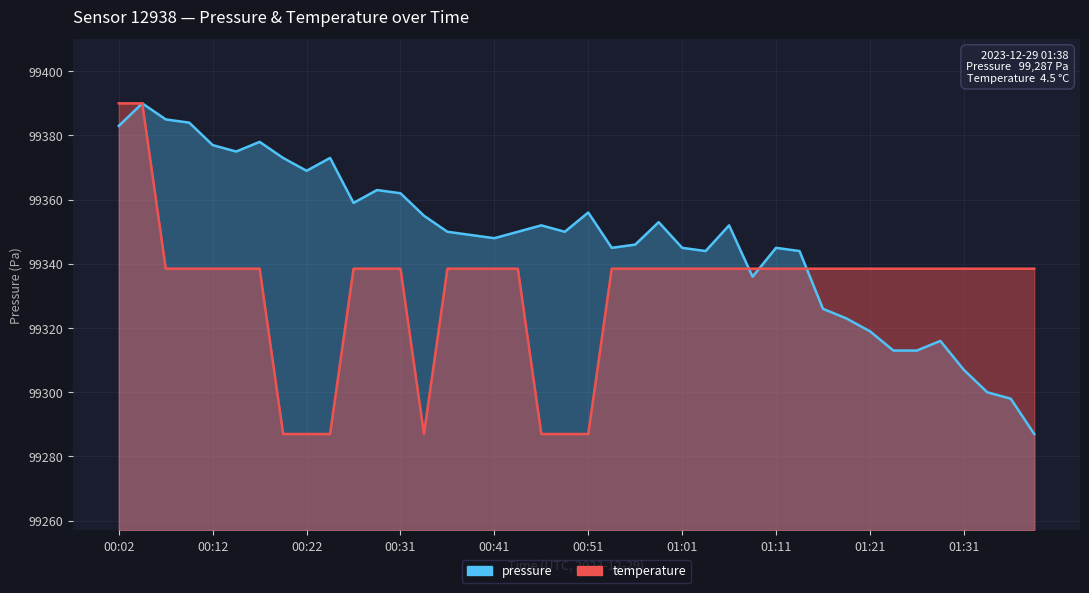

How many lines are shown in the chart?

2